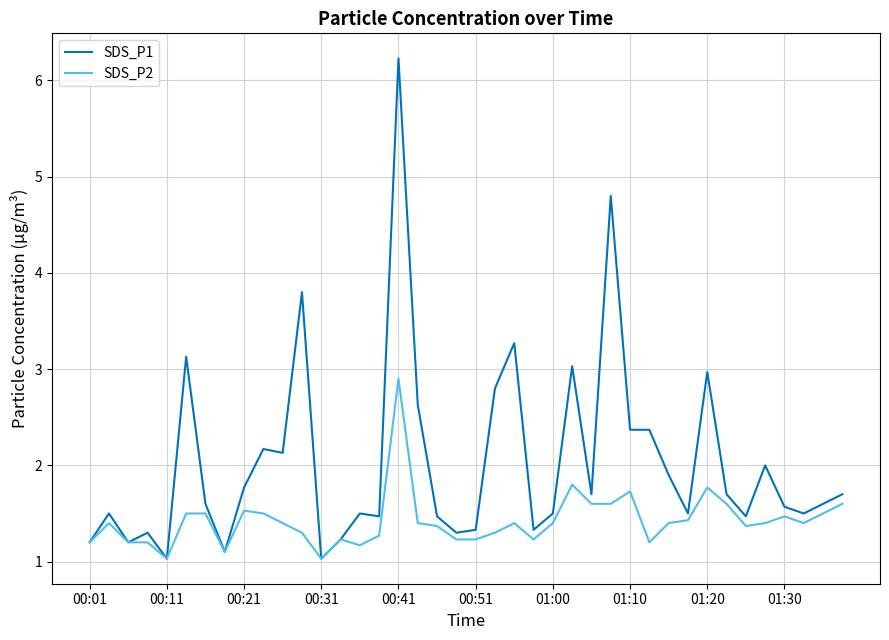

Which series has the largest total across all categories?

SDS_P1